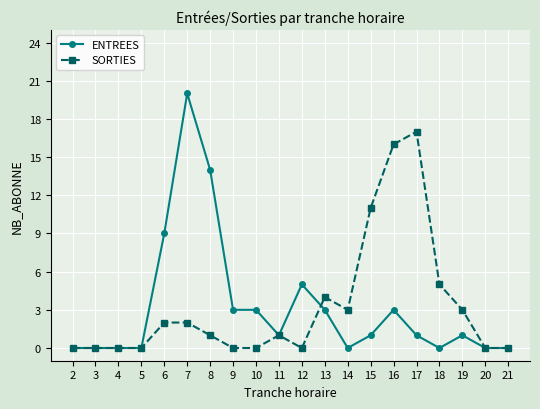

How many lines are shown in the chart?

2